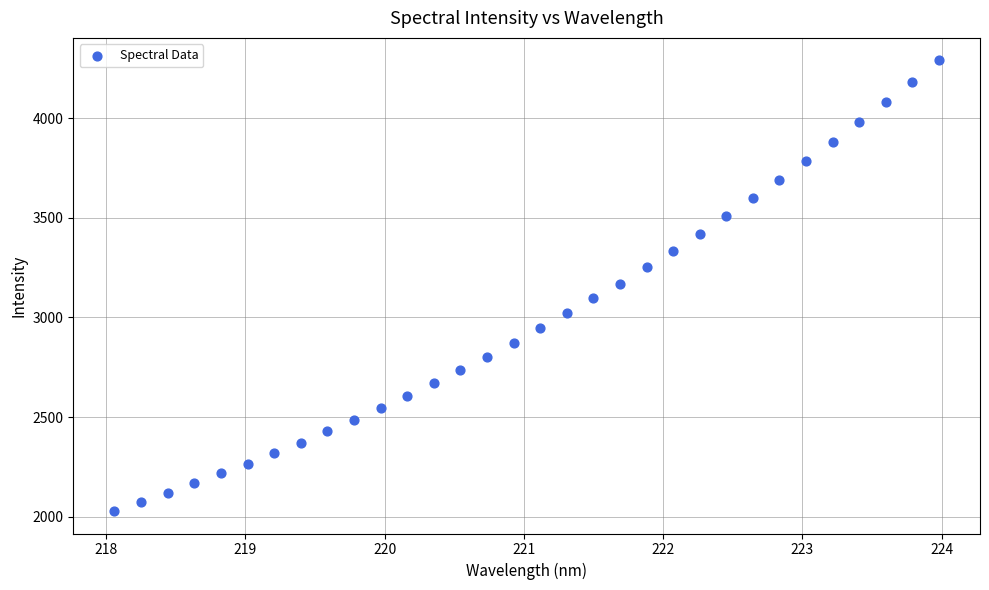

What is the range of X values (max minus min)?

5.9